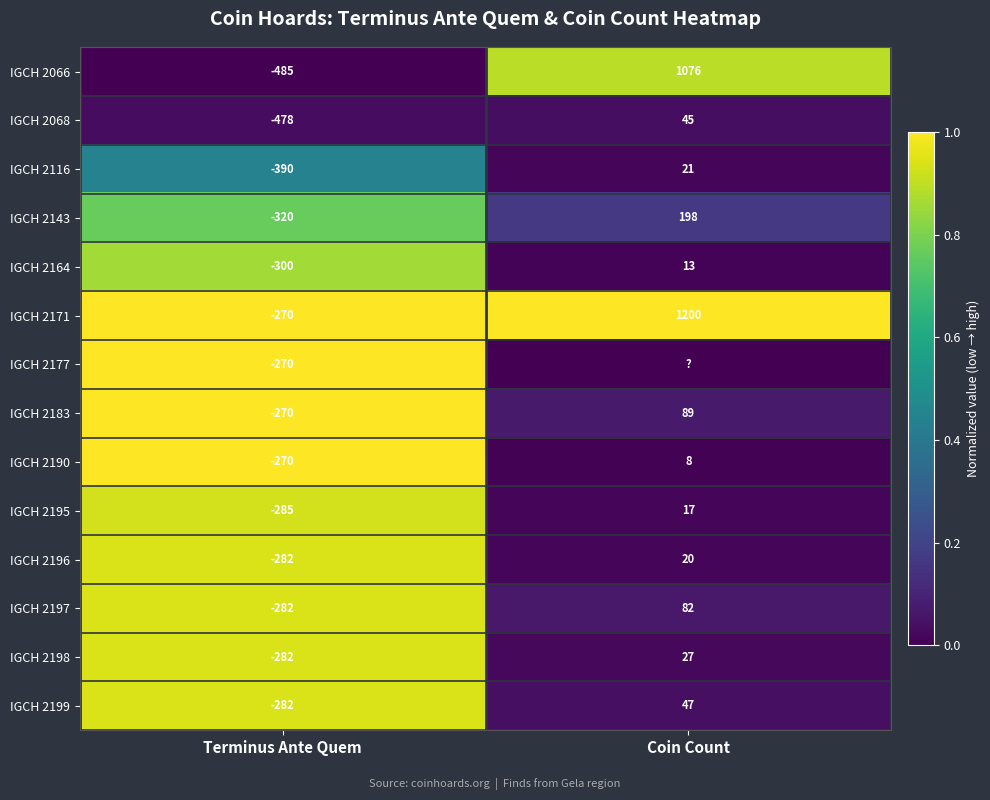

The IGCH 2196 series shows 20 at Coin Count. True or false?

True